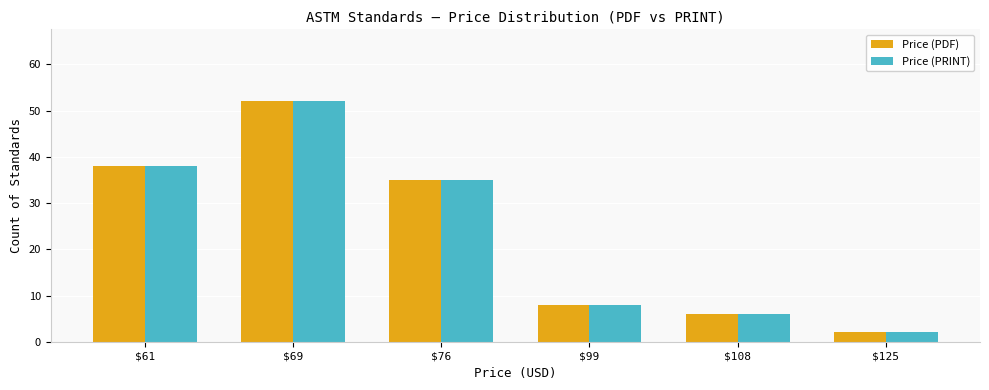

What is the average value of the Price (PDF) series?

24